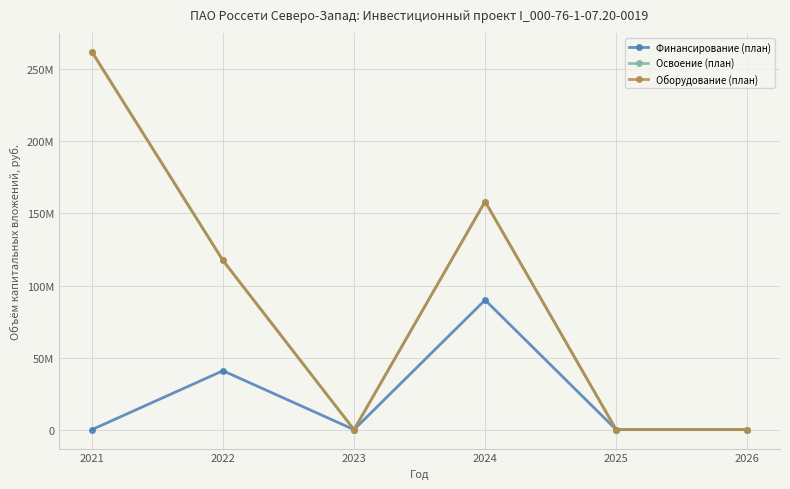

True or false: Финансирование (план) and Оборудование (план) cross at least once.

False